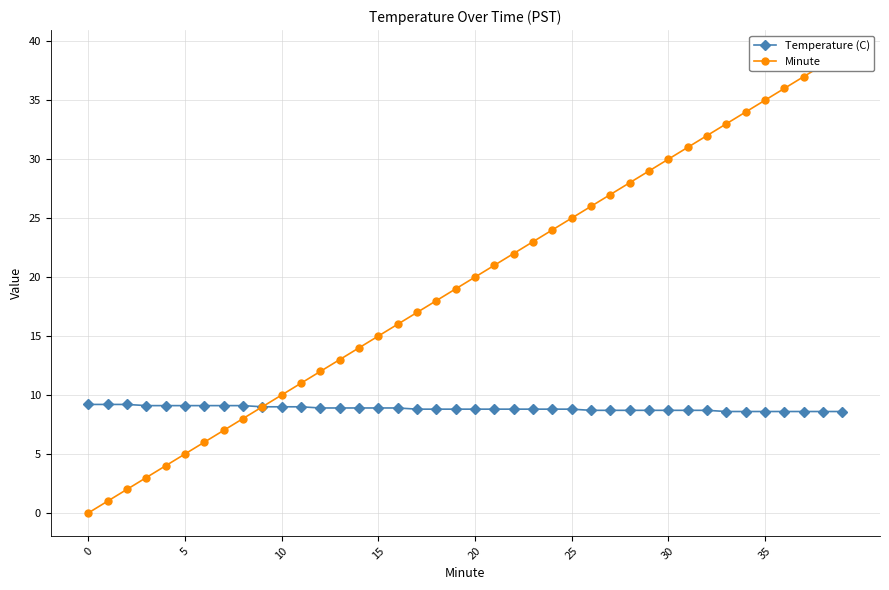

How many categories are shown in the chart?

40